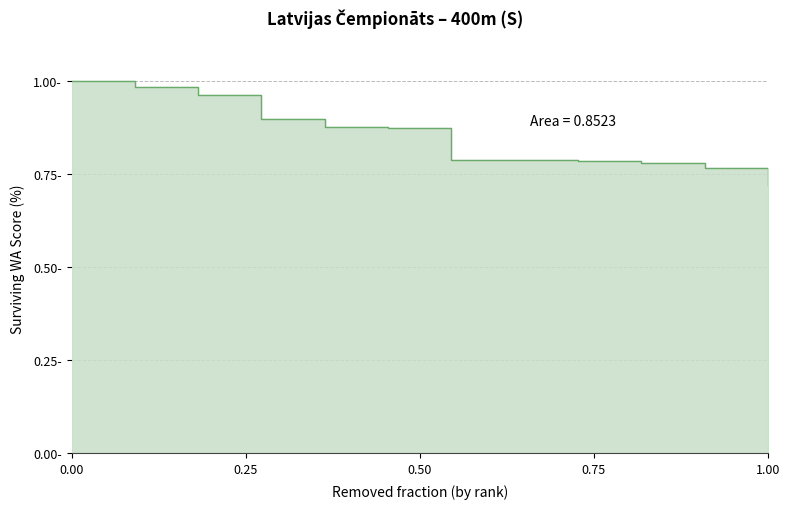

What is the sum of all values?

10.2